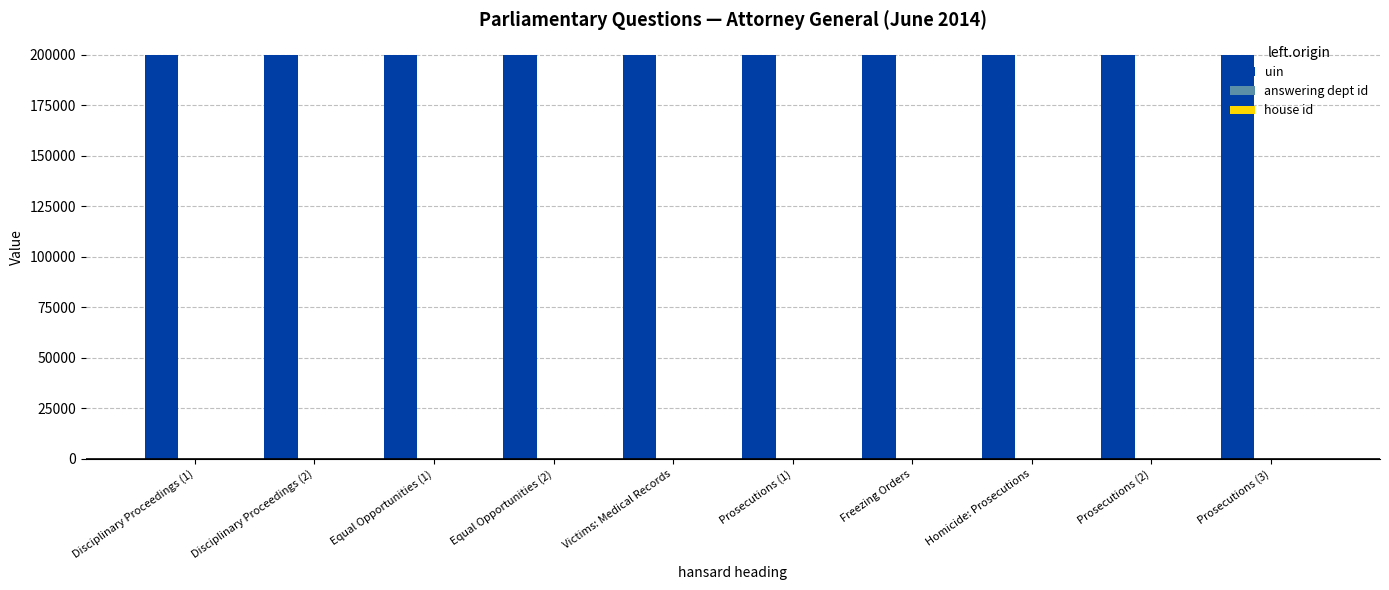

Which series has the largest total across all categories?

uin